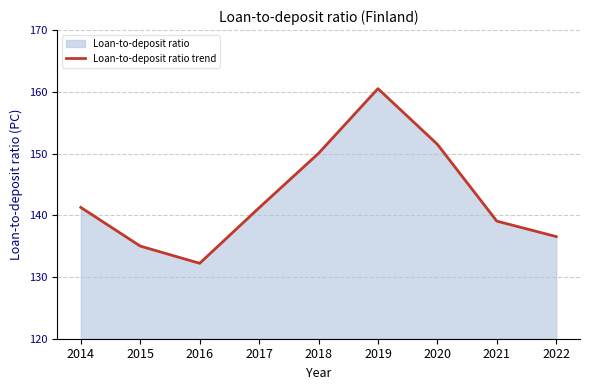

What is the sum of all values?

1287.3